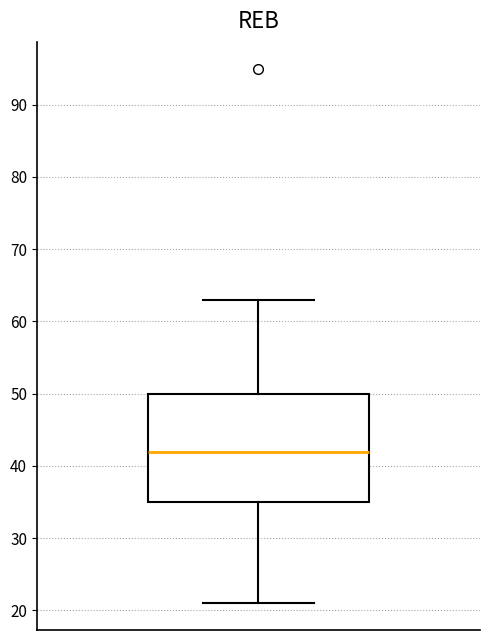

Where does the lower whisker of the box end on the y-axis? The values are not printed on the chart, so give them approximately, as read against the axis.

21